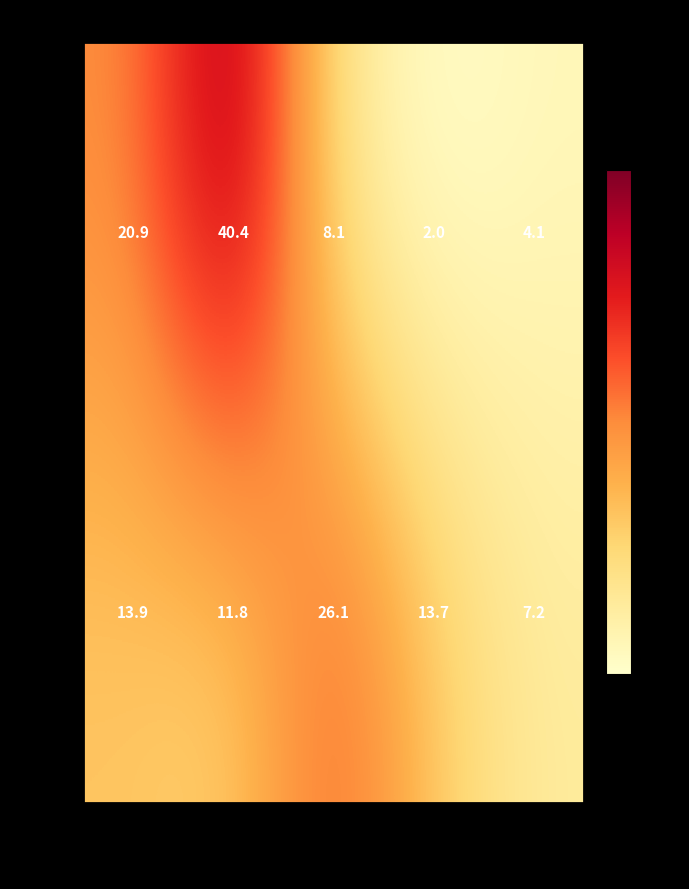

Reading left to right, transcribe all the data shown in this chart.

ЗАВТРАК: ХОЛОДНЫЕ ЗАКУСКИ=20.9	1-Е/2-Е БЛЮДА=40.4	ГАРНИРЫ=8.1	НАПИТКИ=2.0	ХЛЕБ=4.1
ОБЕД: ХОЛОДНЫЕ ЗАКУСКИ=13.9	1-Е/2-Е БЛЮДА=11.8	ГАРНИРЫ=26.1	НАПИТКИ=13.7	ХЛЕБ=7.2